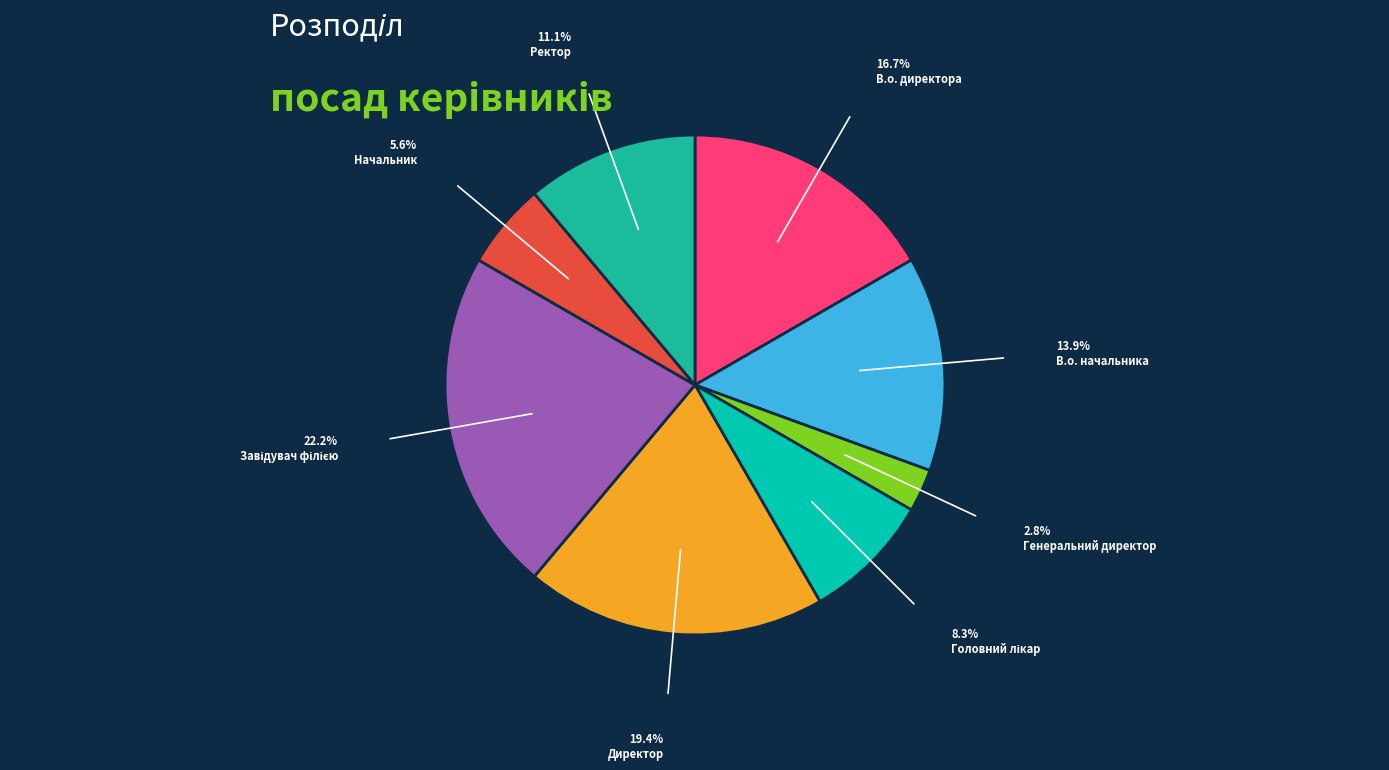

Which slice is the largest?

Завідувач філією